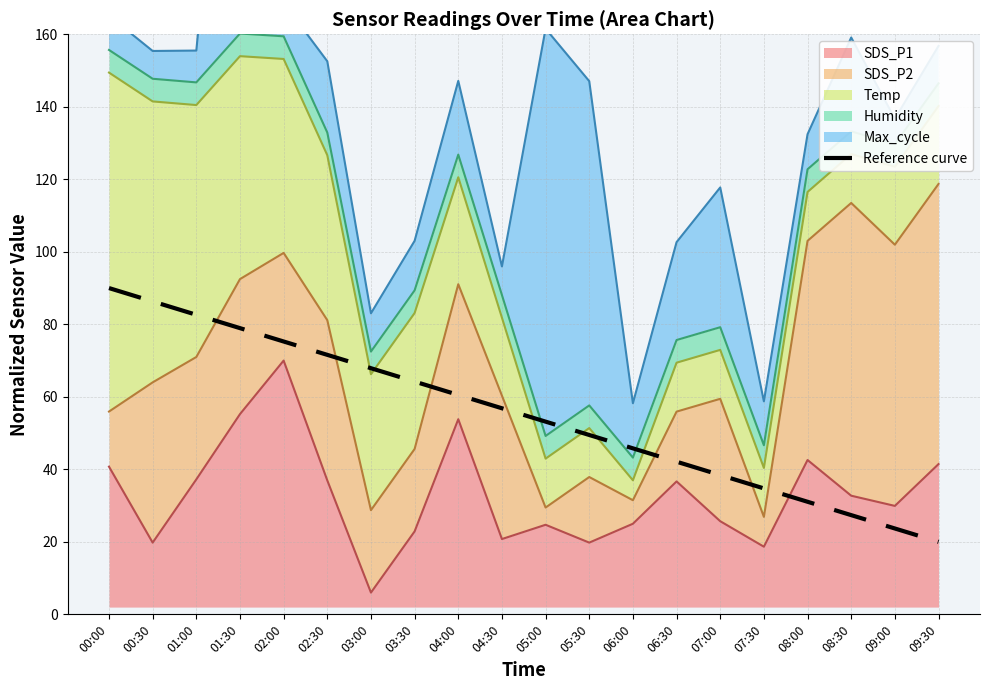

What position from the left is 00:00?

1